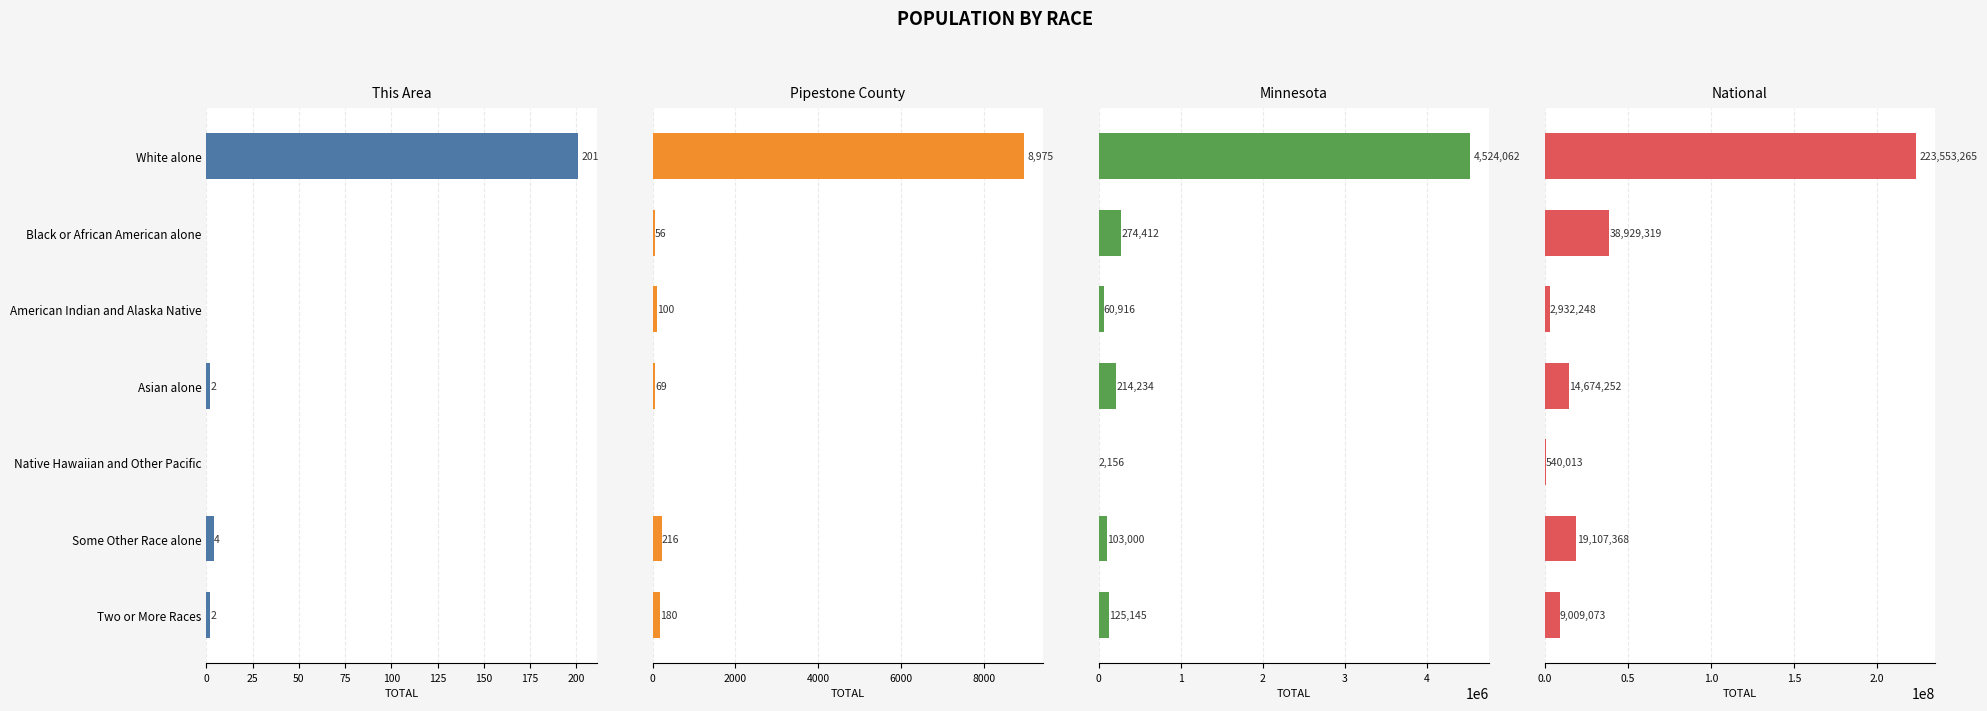

What are all the series names shown in the legend?

This Area, Pipestone County, Minnesota, National